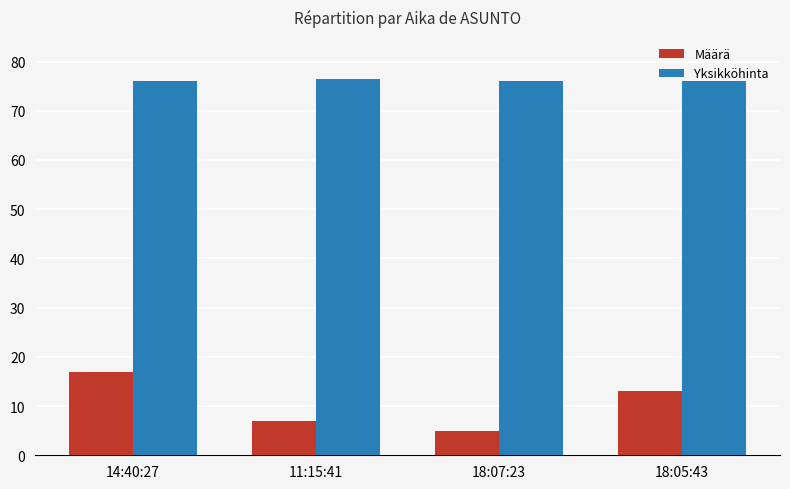

What is the greatest value displayed?

76.5